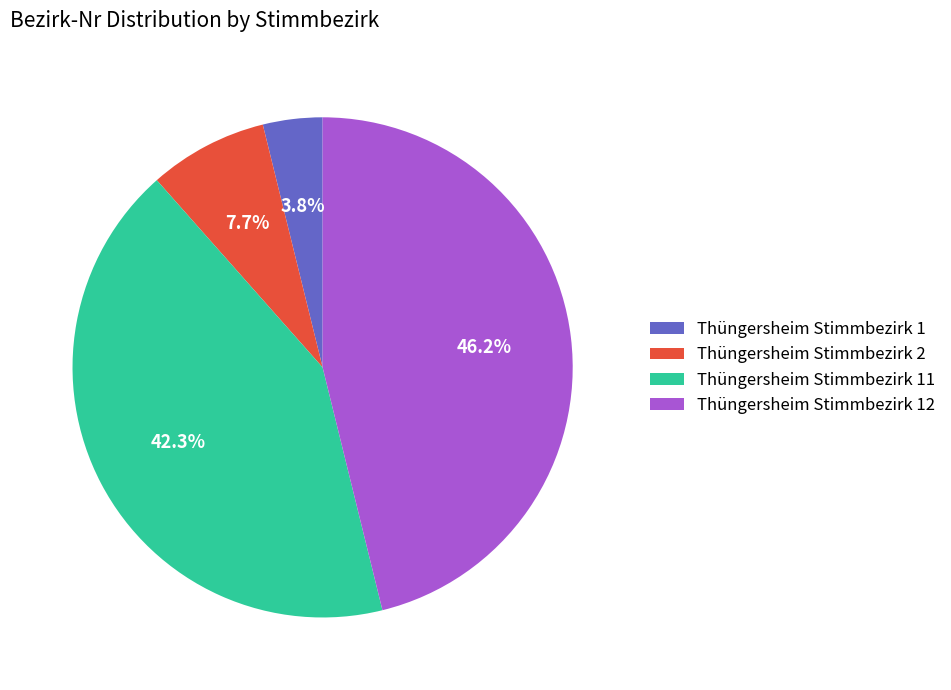

What percentage do Thüngersheim Stimmbezirk 12 and Thüngersheim Stimmbezirk 1 together represent?

50.0%